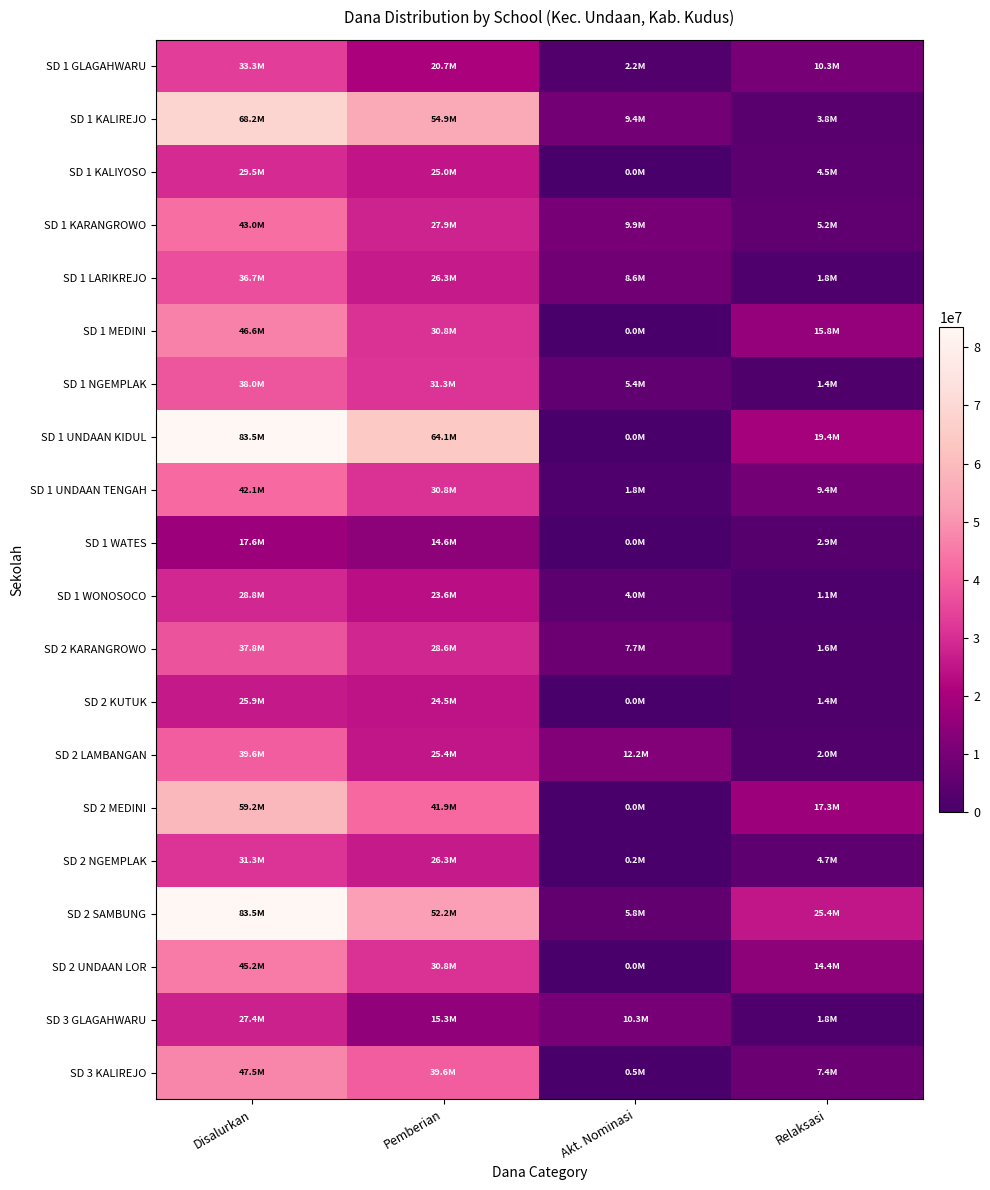

What is the difference between the highest and lowest values at Akt. Nominasi?

12150000